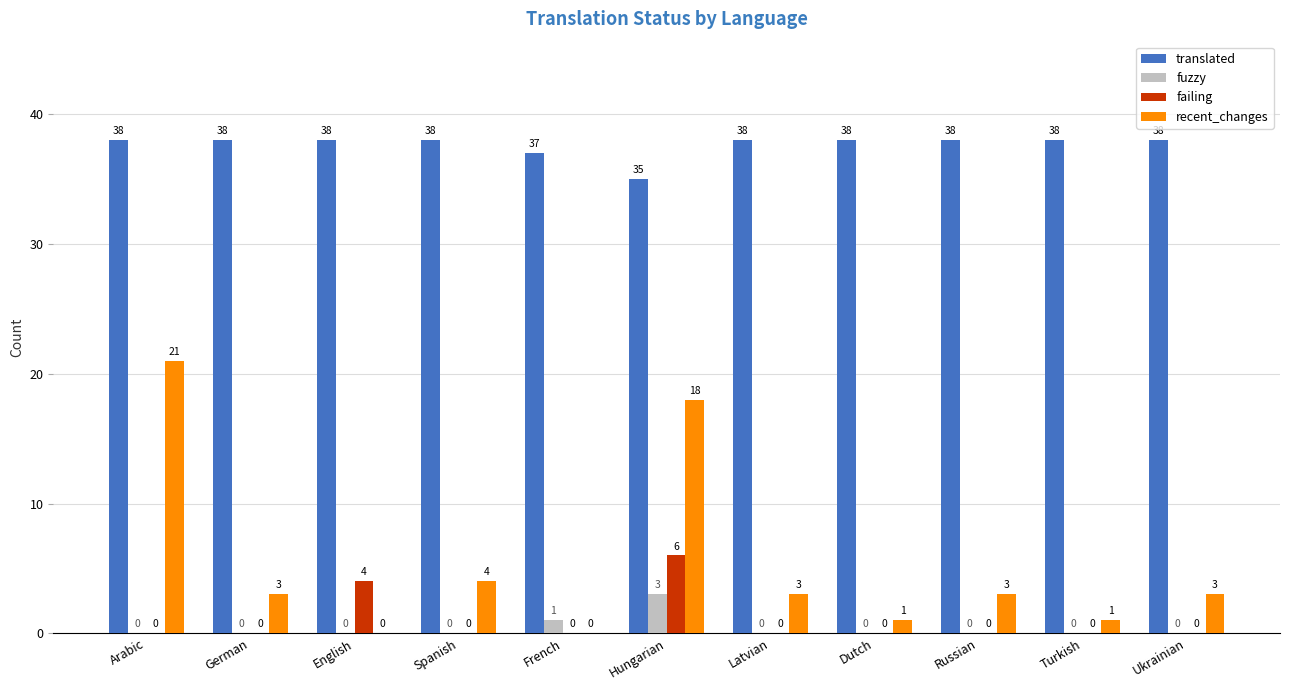

Is the value of failing at Spanish greater than the value of fuzzy at French?

No